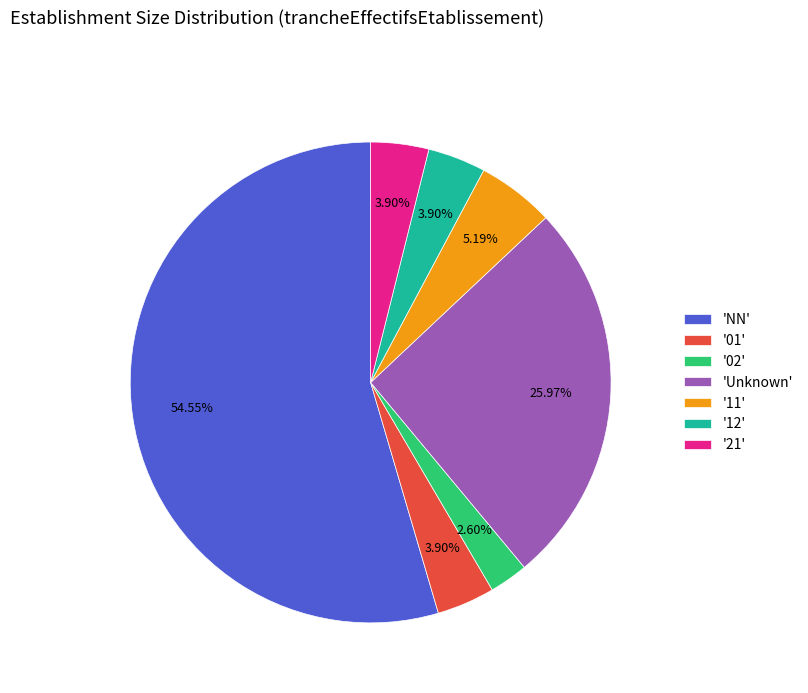

Which has a higher value, 'NN' or '11'?

'NN'